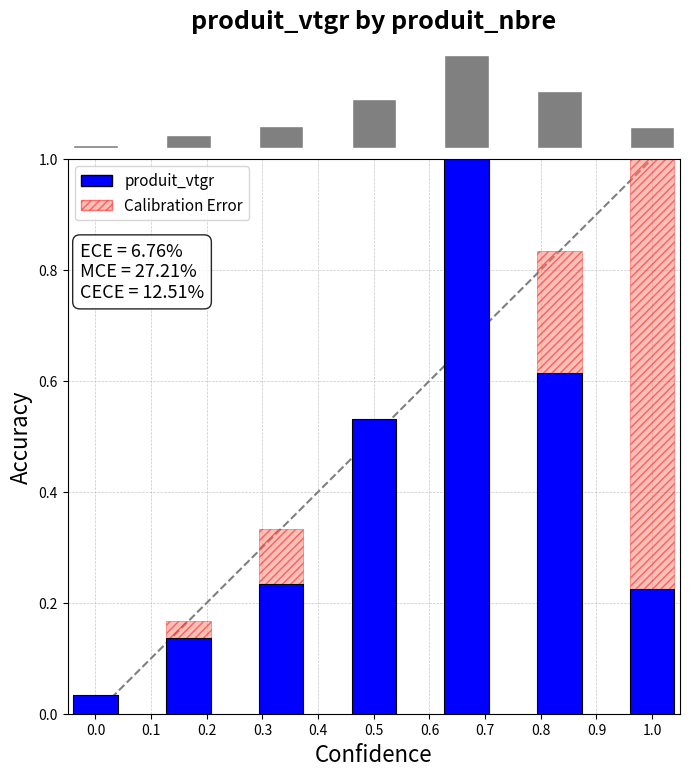

What is the difference between the values at 0.4 and 0.5?

0.4